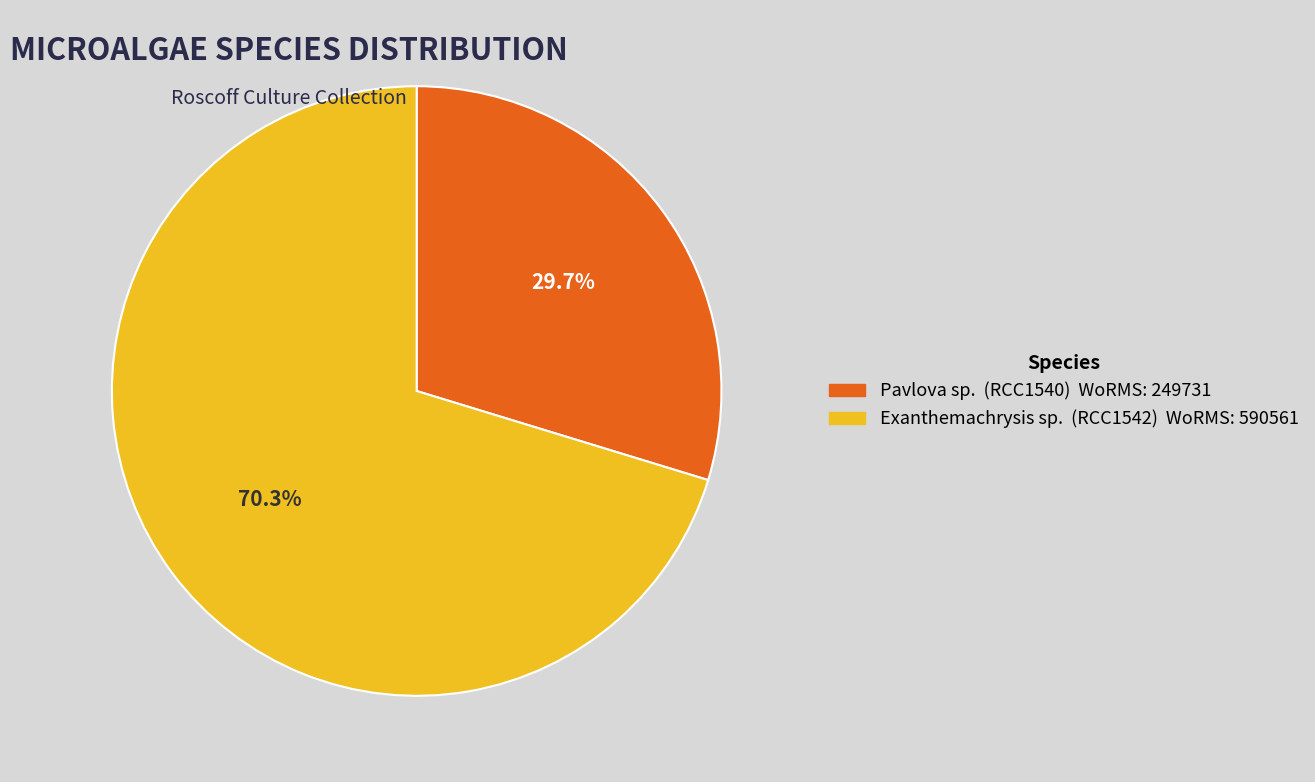

Between Pavlova sp. and Exanthemachrysis sp., which is larger?

Exanthemachrysis sp.